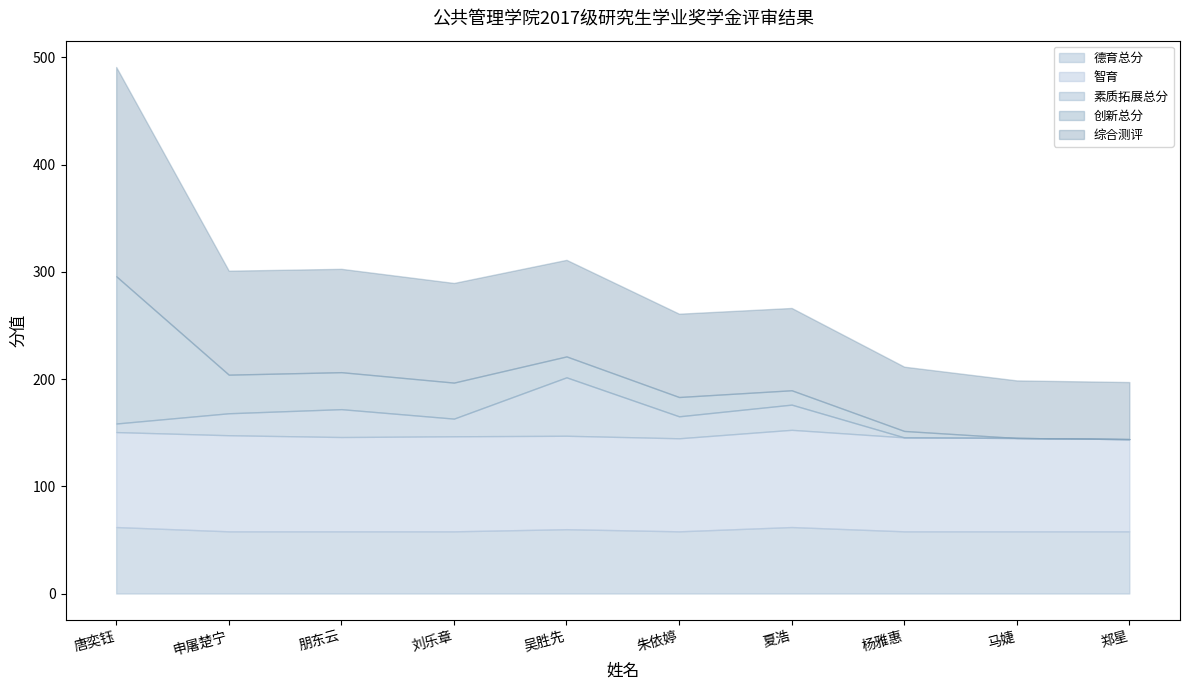

Is the value of 创新总分 at 刘乐章 greater than the value of 素质拓展总分 at 吴胜先?

No